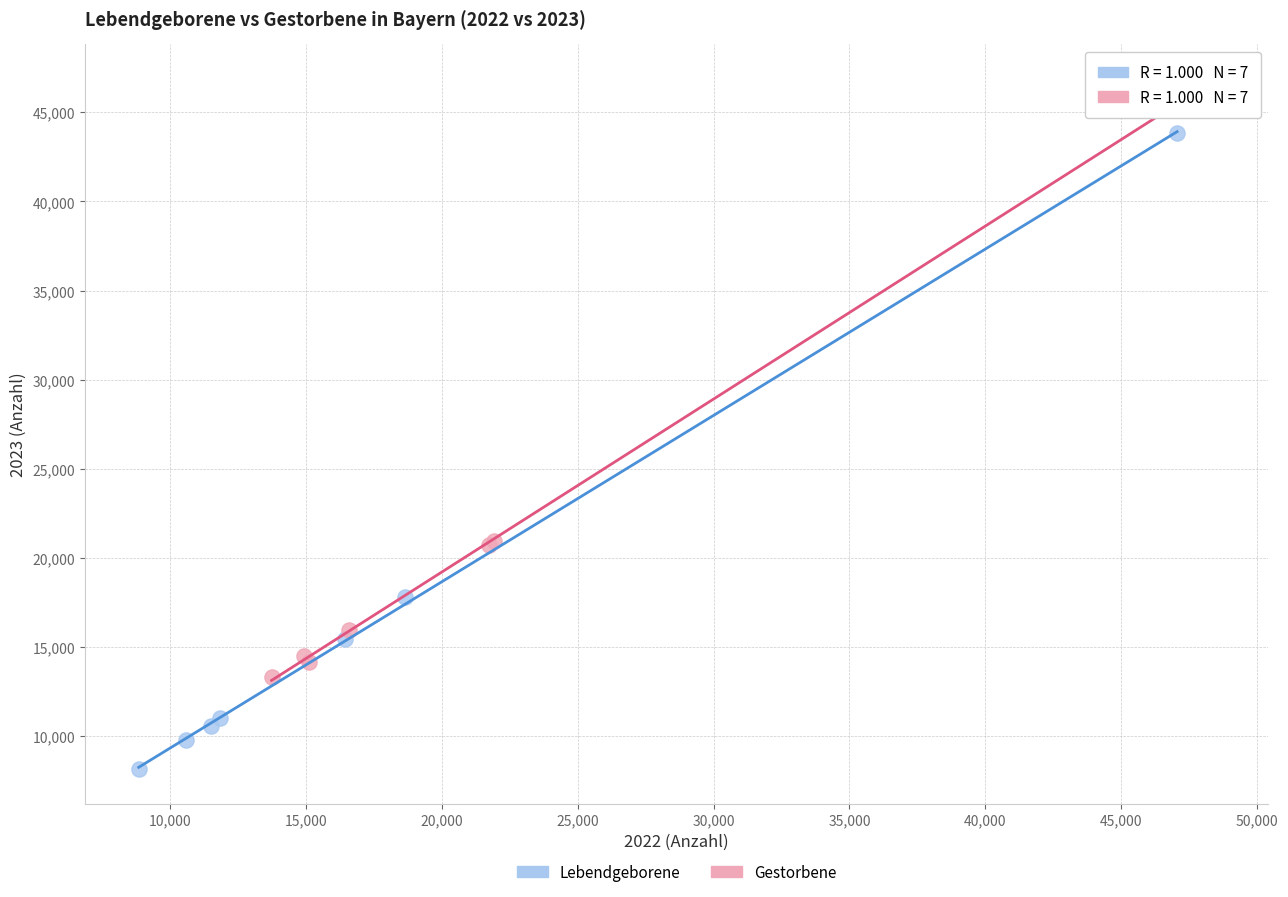

Which series reaches the minimum Y coordinate?

Lebendgeborene